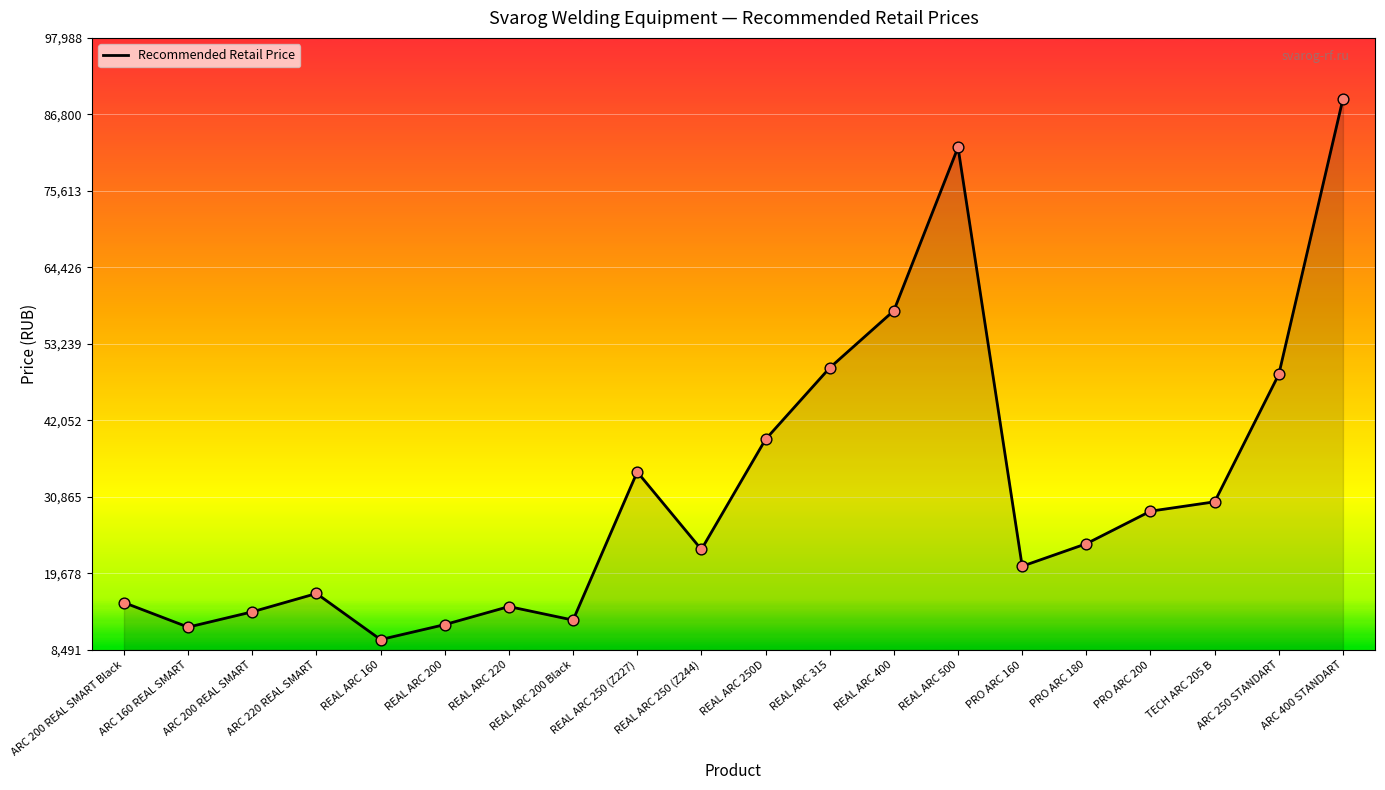

What is the change in value from ARC 200 REAL SMART Black to PRO ARC 200?

+13370